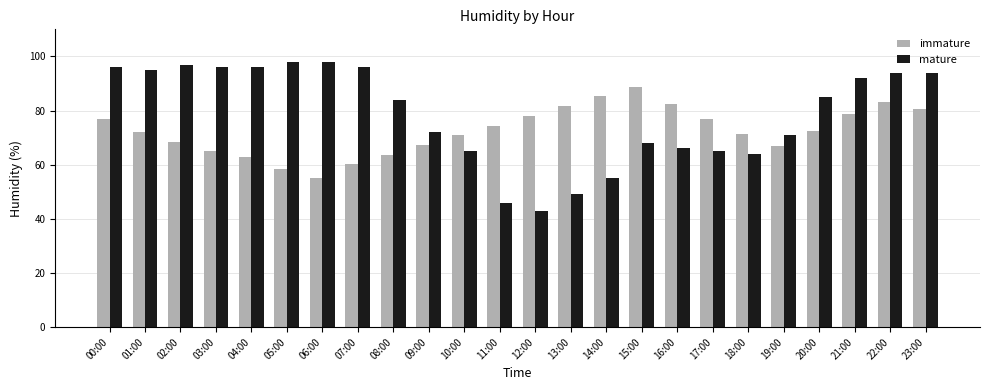

What is the label of the 20th bar from the right?

04:00